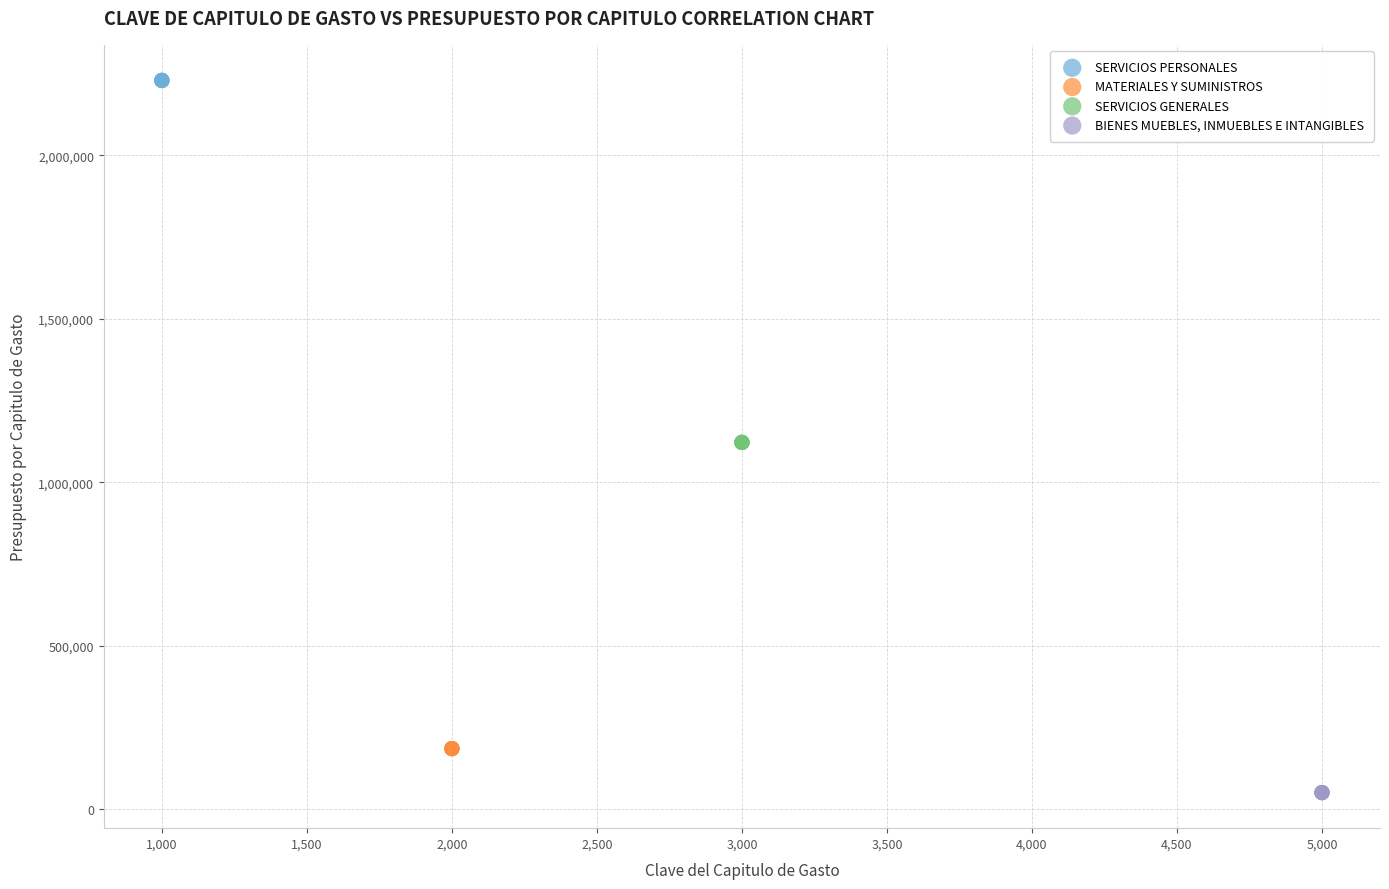

What are all the series names shown in the legend?

SERVICIOS PERSONALES, MATERIALES Y SUMINISTROS, SERVICIOS GENERALES, BIENES MUEBLES, INMUEBLES E INTANGIBLES